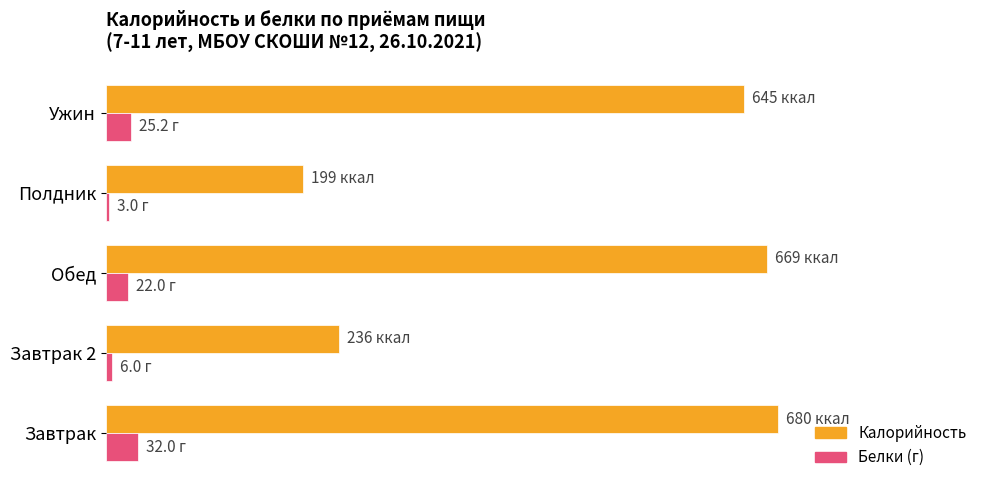

What are all the series names shown in the legend?

Калорийность, Белки (г)